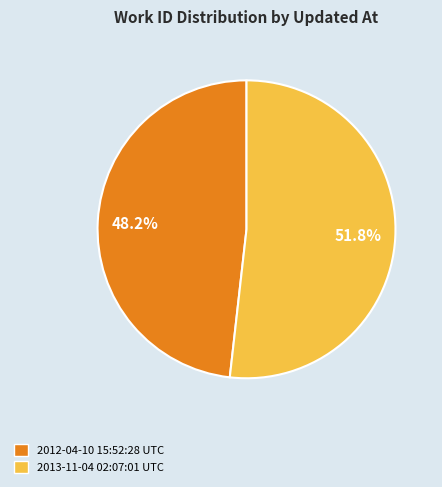

What percentage is the 2013-11-04 02:07:01 UTC slice, to the nearest percent?

52%